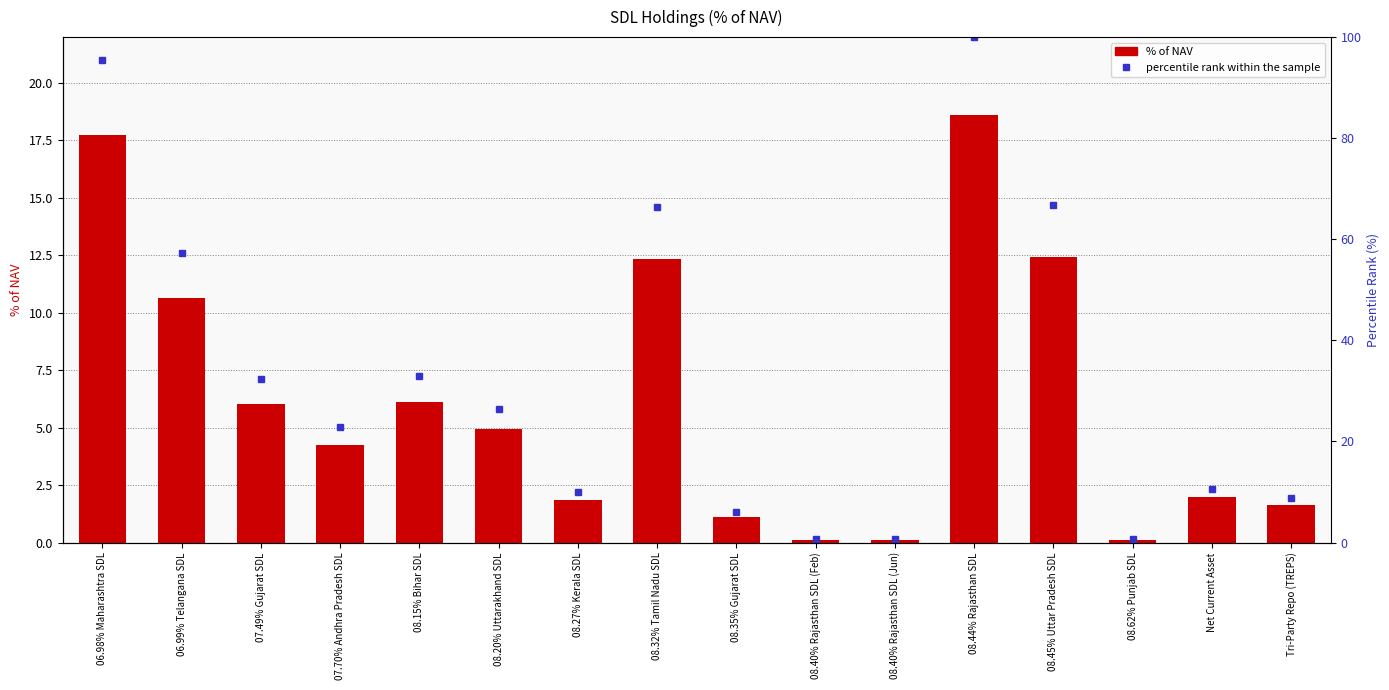

Which label corresponds to the smallest value in the chart?

08.40% Rajasthan SDL (Feb)